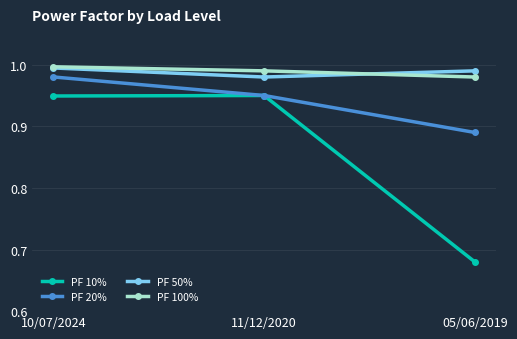

List the labels in order of PF 20% value, largest first.

10/07/2024, 11/12/2020, 05/06/2019